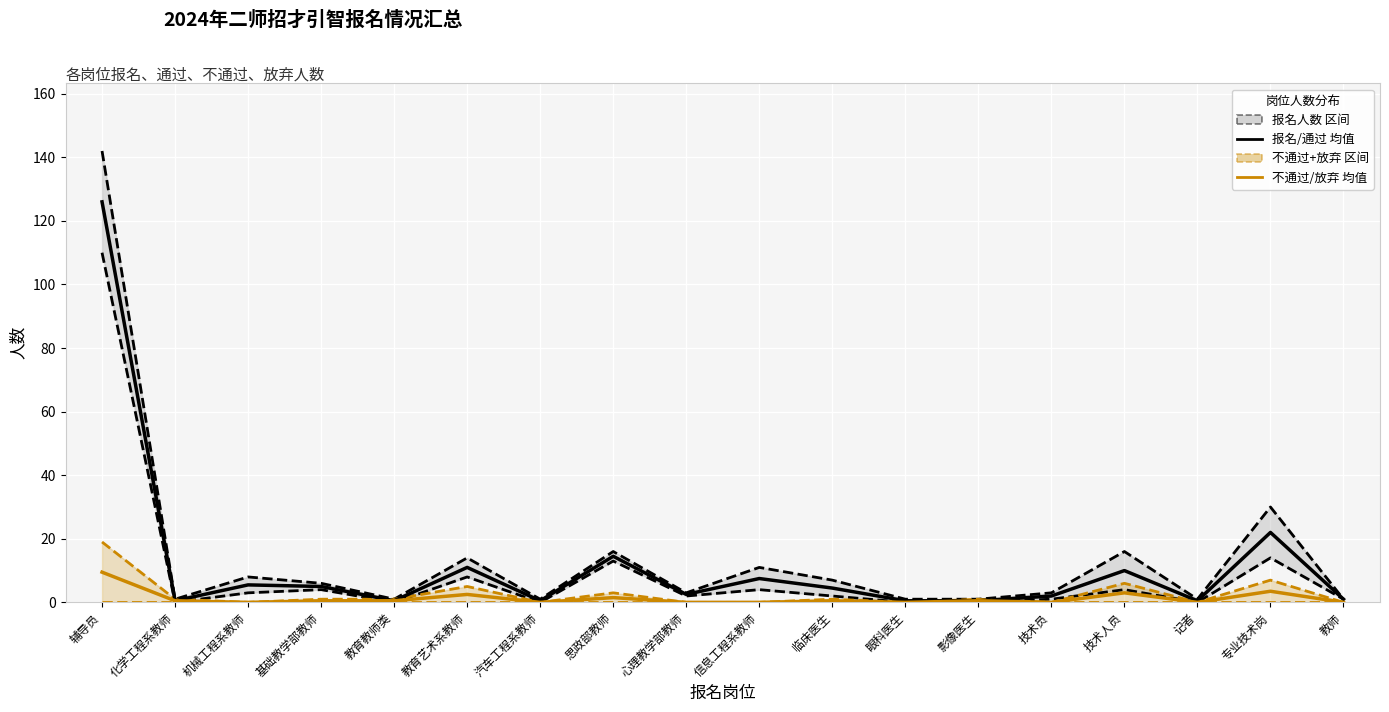

Where does the 报名人数 series first go above 6?

辅导员